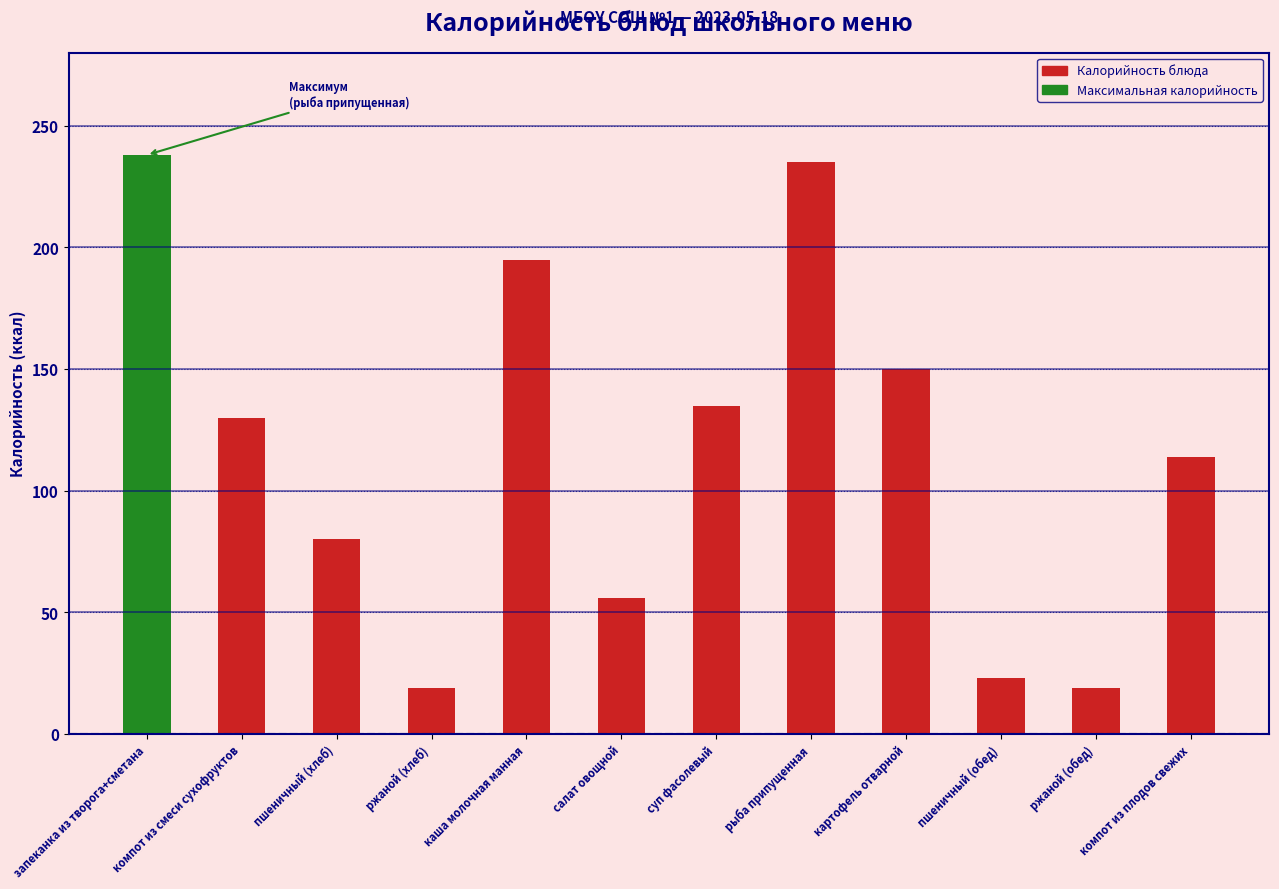

What value does the data have at ржаной (хлеб)?

19